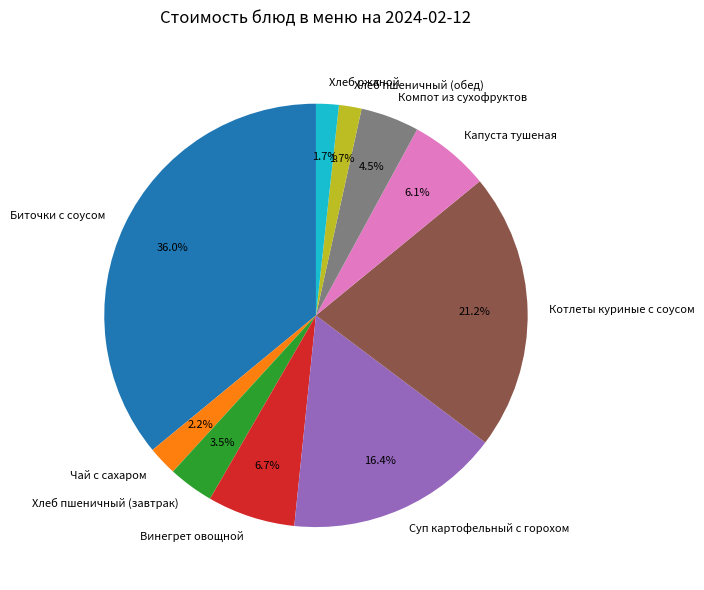

Is it true that Суп картофельный с горохом is 2% of the pie?

False